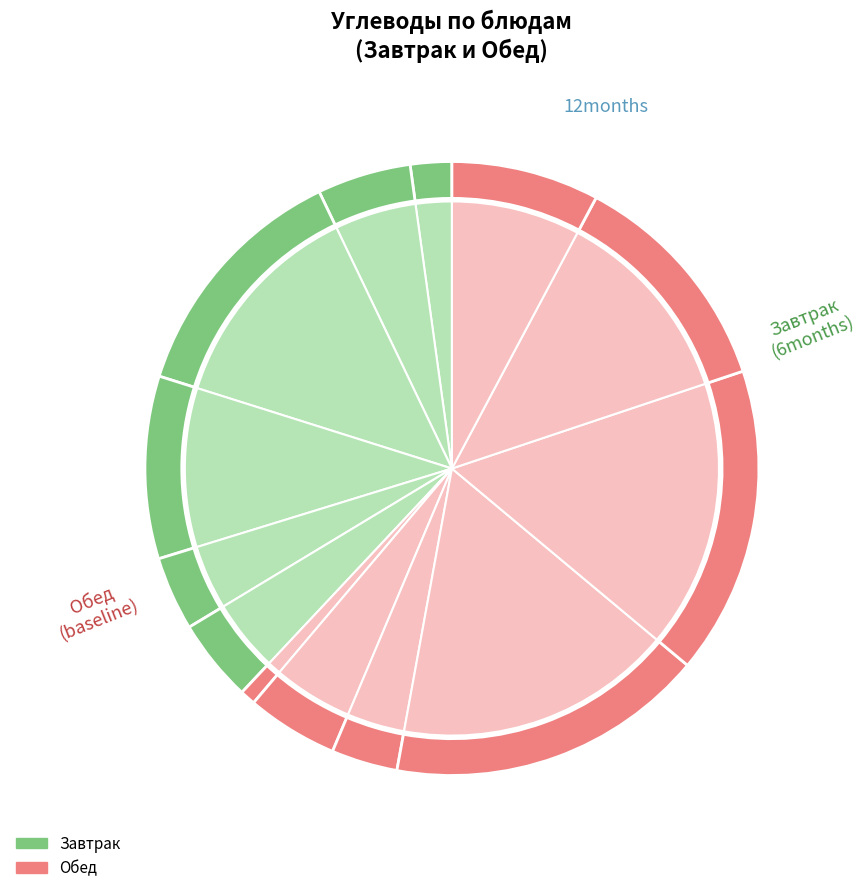

To the nearest percent, what is the difference between the largest and smallest slice percentages?

16%